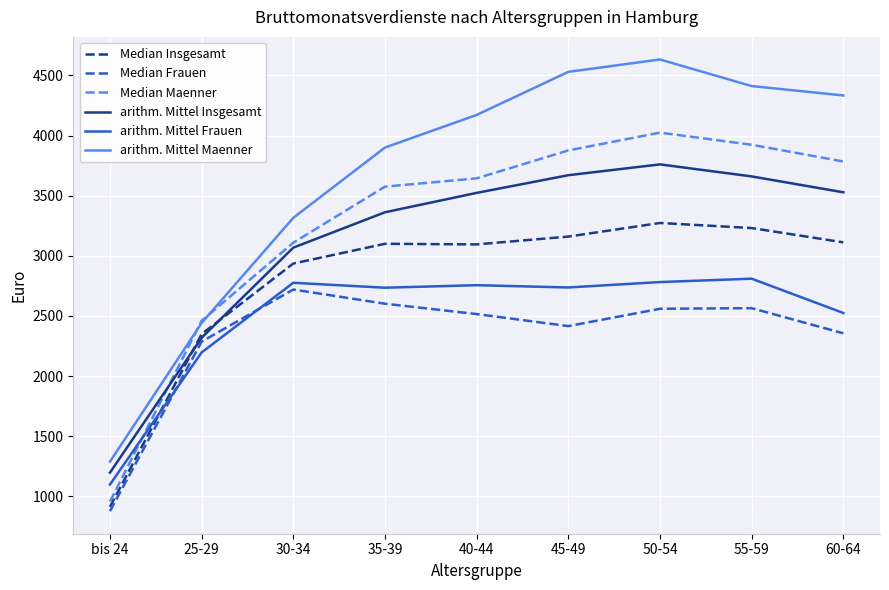

What is the approximate value of Median Insgesamt at 55-59, to the nearest 10?

3230